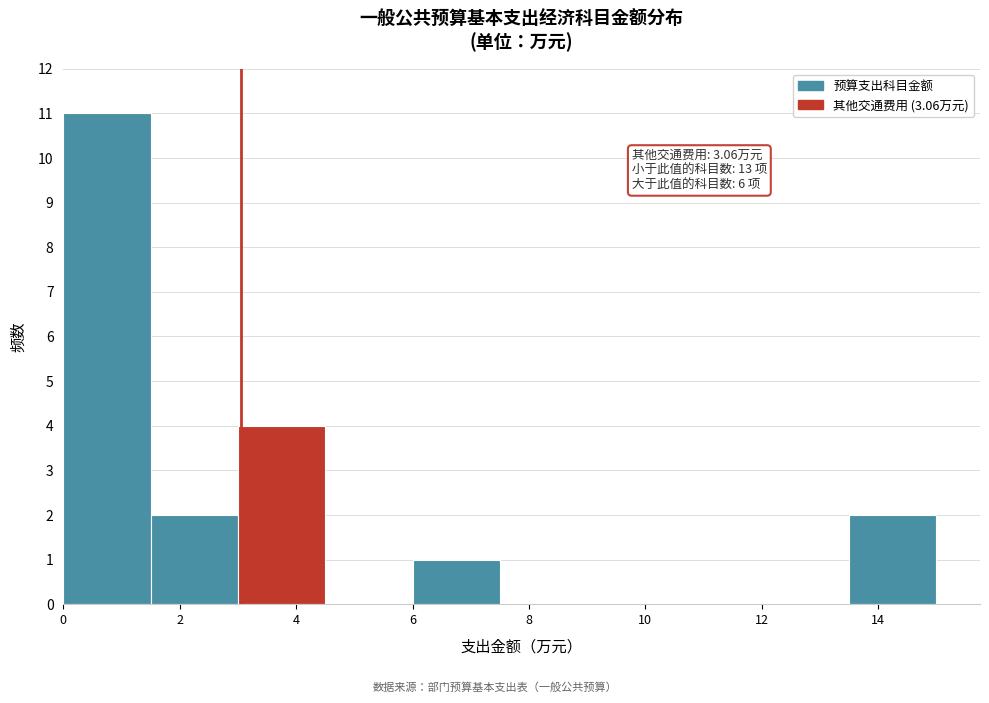

Over which range of the x-axis is the bar tallest?

0.0 to 1.5